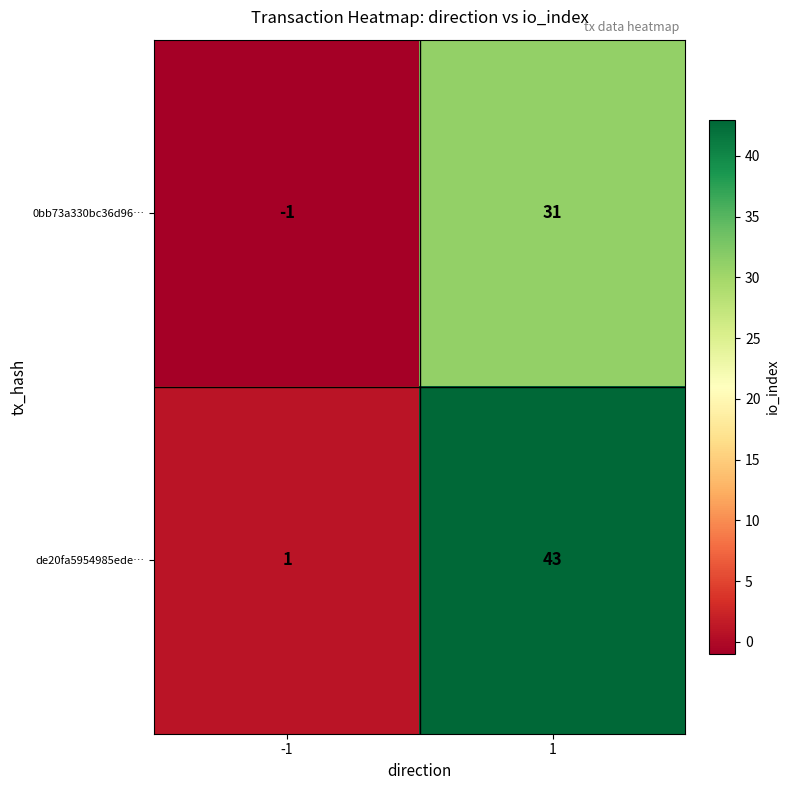

How many series are shown in this chart?

2